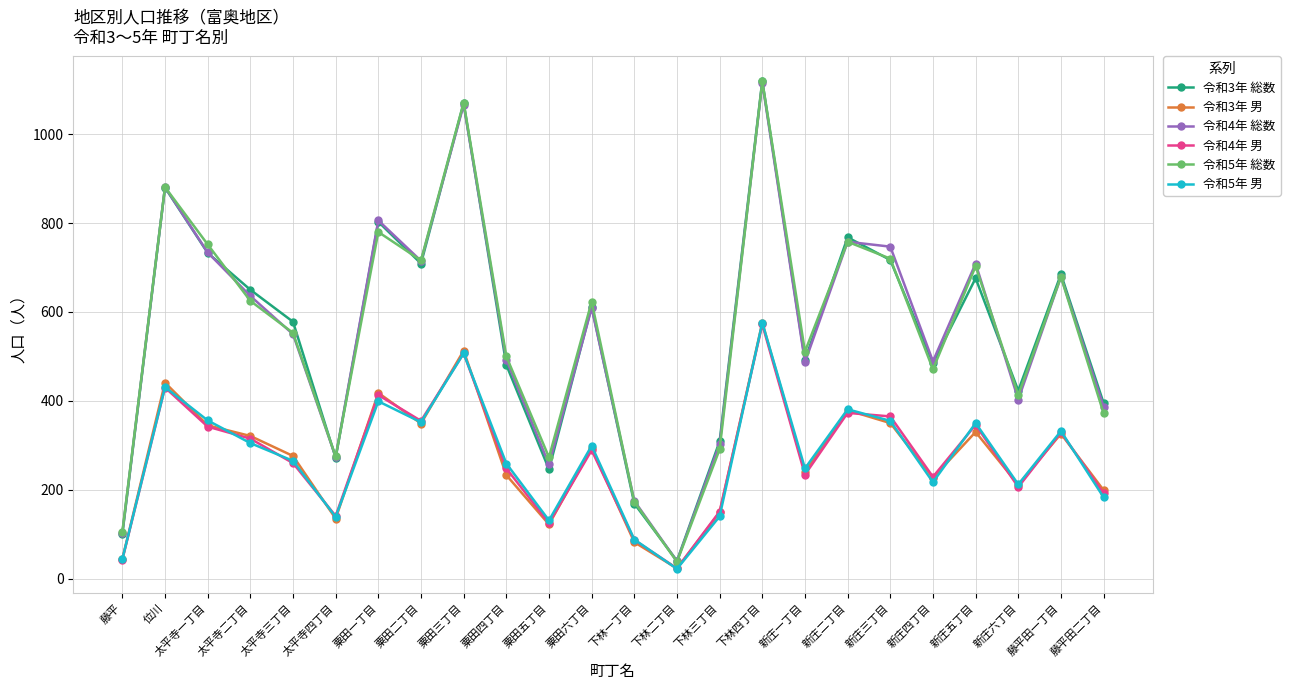

How many values in the 令和5年 男 series are below 299?

12